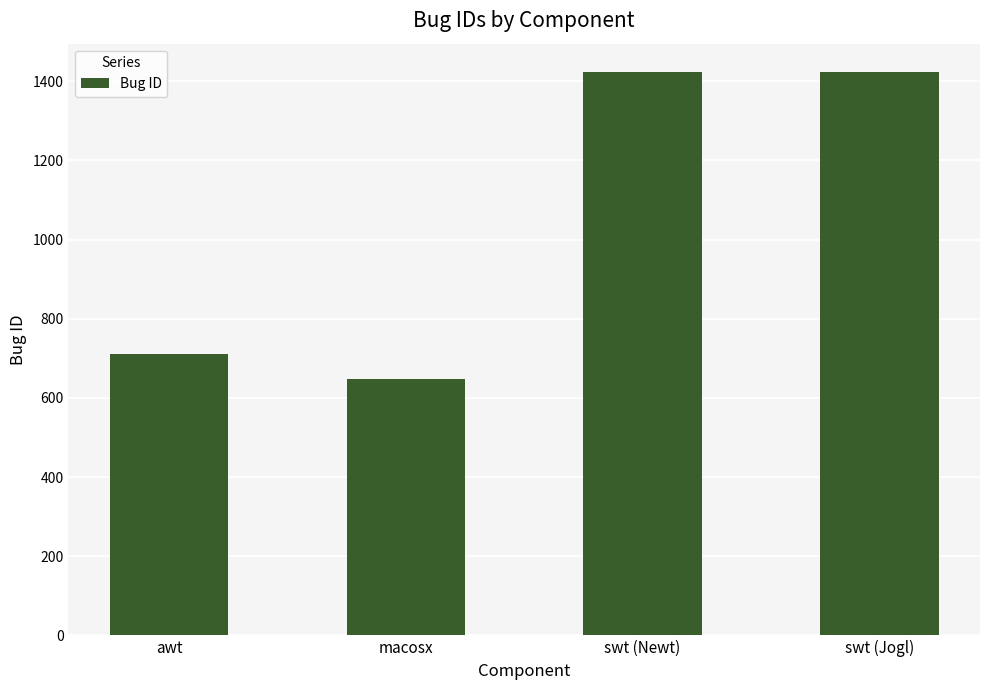

What is the difference between the values at macosx and swt (Jogl)?

776